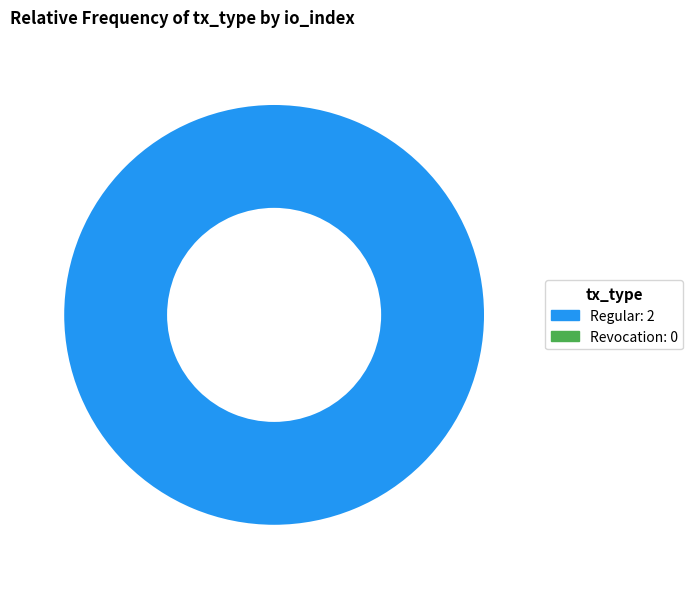

Is there a majority slice in this chart?

Yes